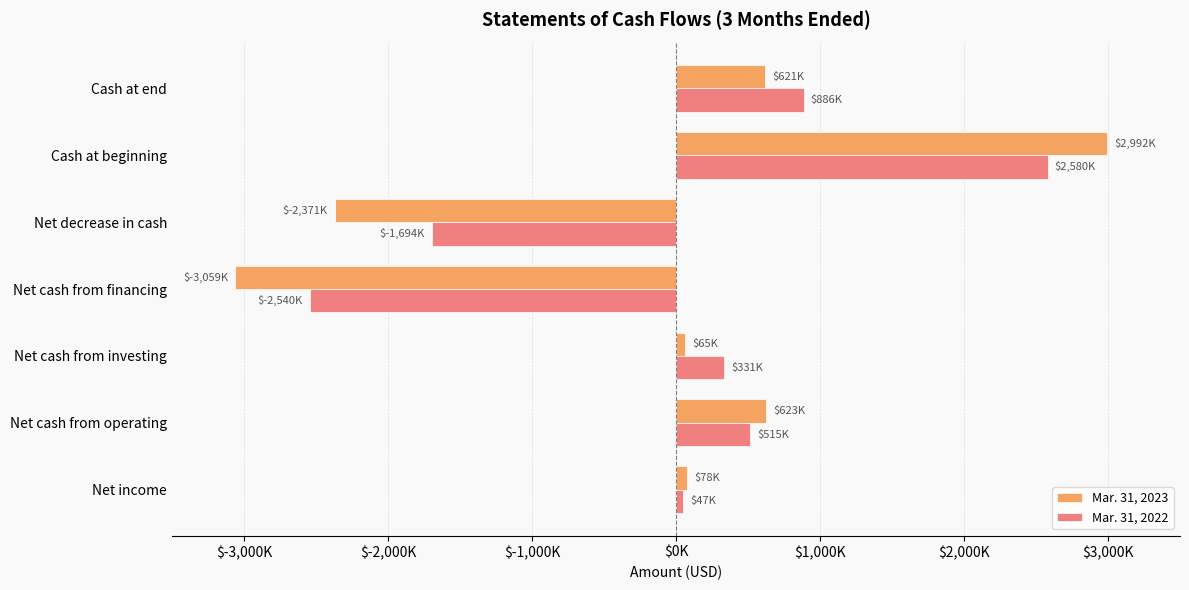

What are all the series names shown in the legend?

Mar. 31, 2023, Mar. 31, 2022